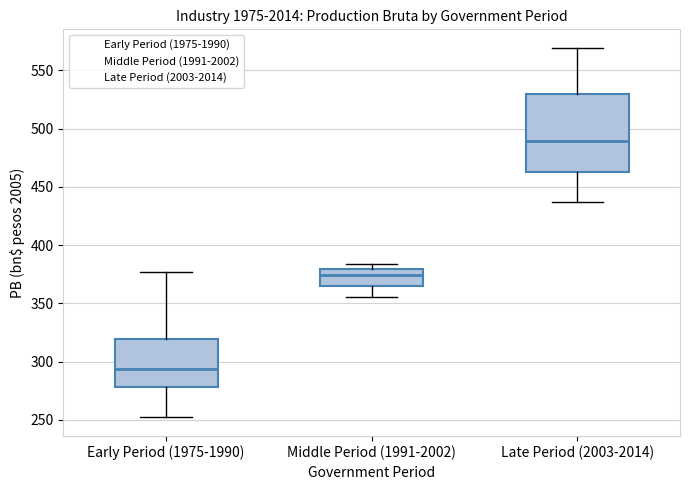

Which box's median line is the highest?

Late Period (2003-2014)